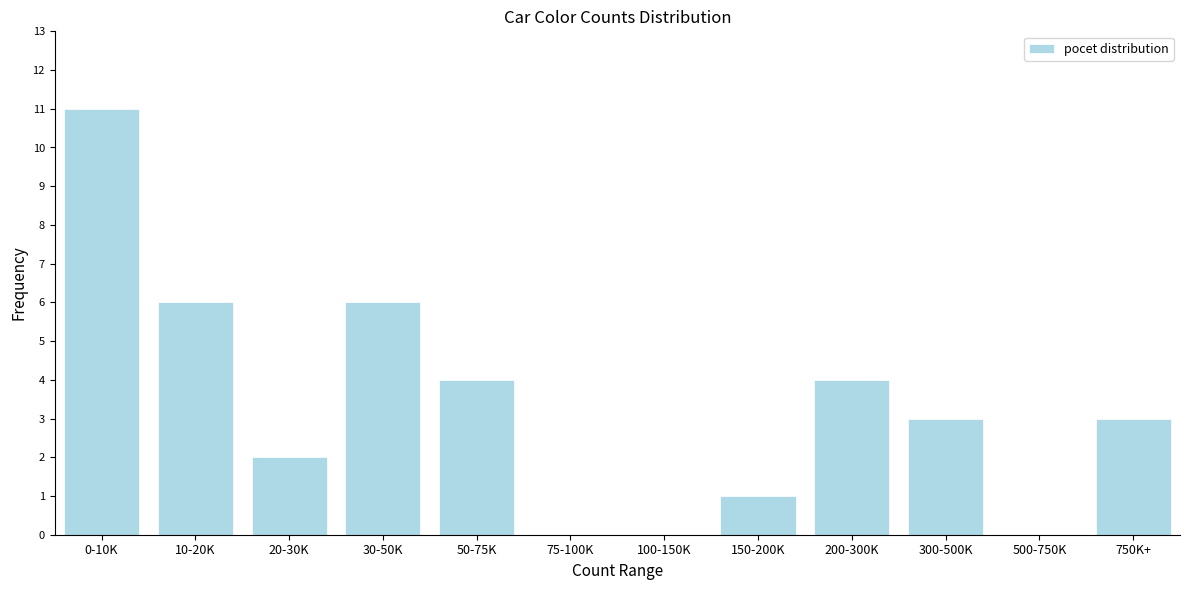

Reading left to right, transcribe all the data shown in this chart.

0-10K=11	10-20K=6	20-30K=2	30-50K=6	50-75K=4	75-100K=0	100-150K=0	150-200K=1	200-300K=4	300-500K=3	500-750K=0	750K+=3